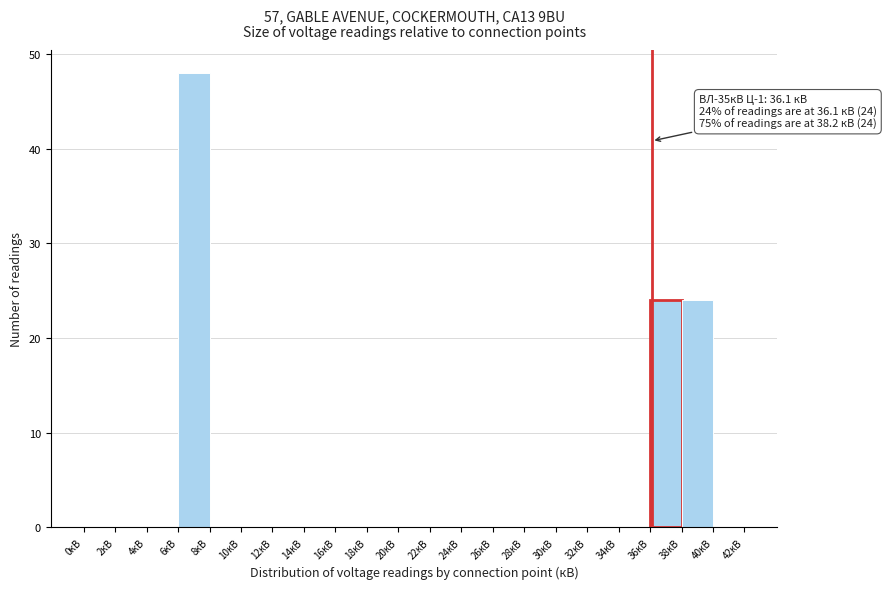

Which range on the x-axis has the tallest bar?

6 to 8